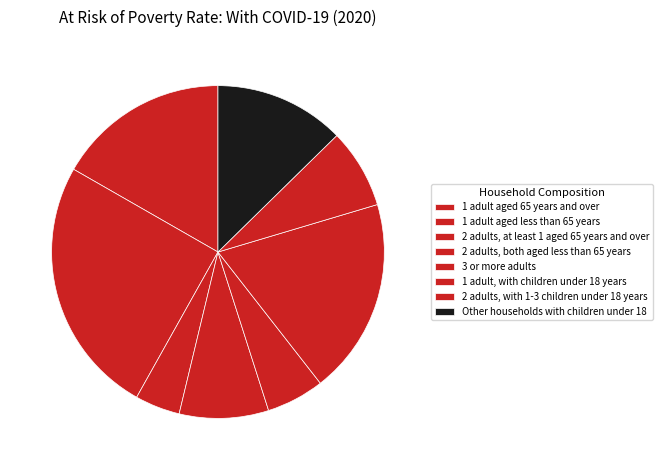

What is the change in value from 1 adult aged 65 years and over to 2 adults, at least 1 aged 65 years and over?

-15.8